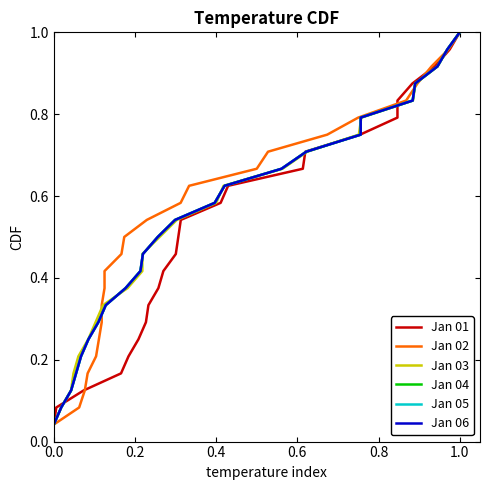

Which series has the largest total across all categories?

Jan 01